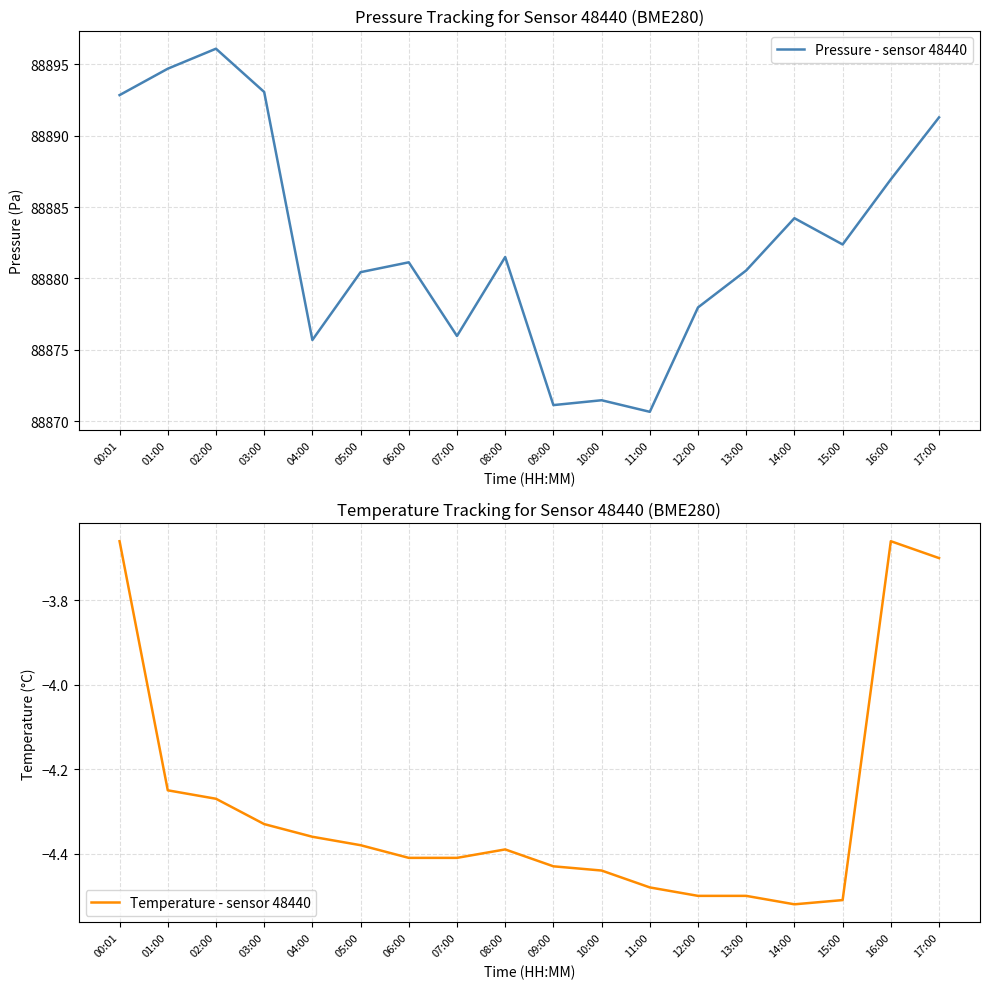

What is the average value of the Pressure - sensor 48440 series?

88882.7